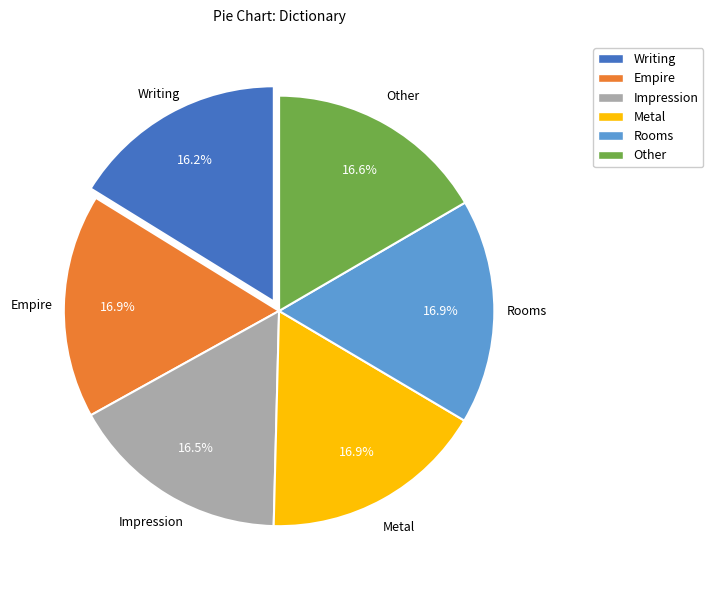

Count the number of slices in the pie.

6